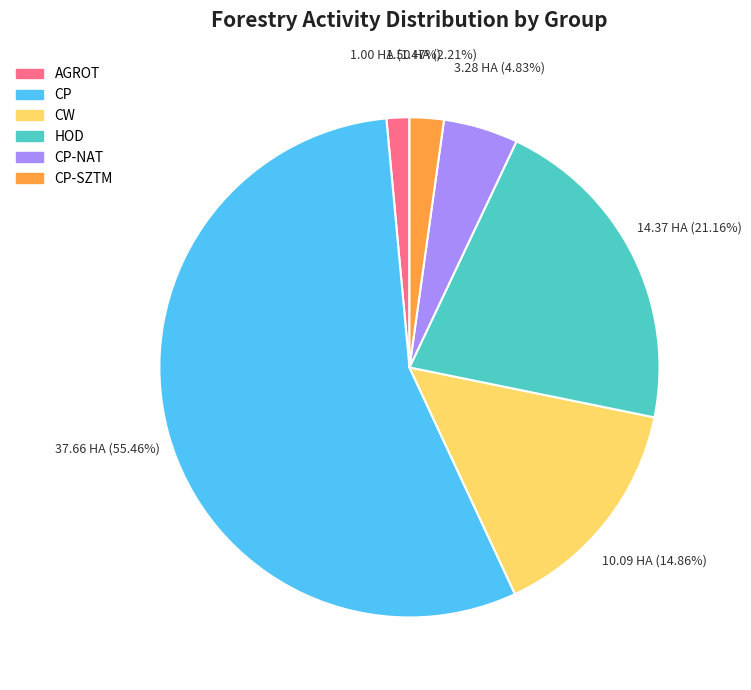

Is there any slice that represents more than half of the pie?

Yes